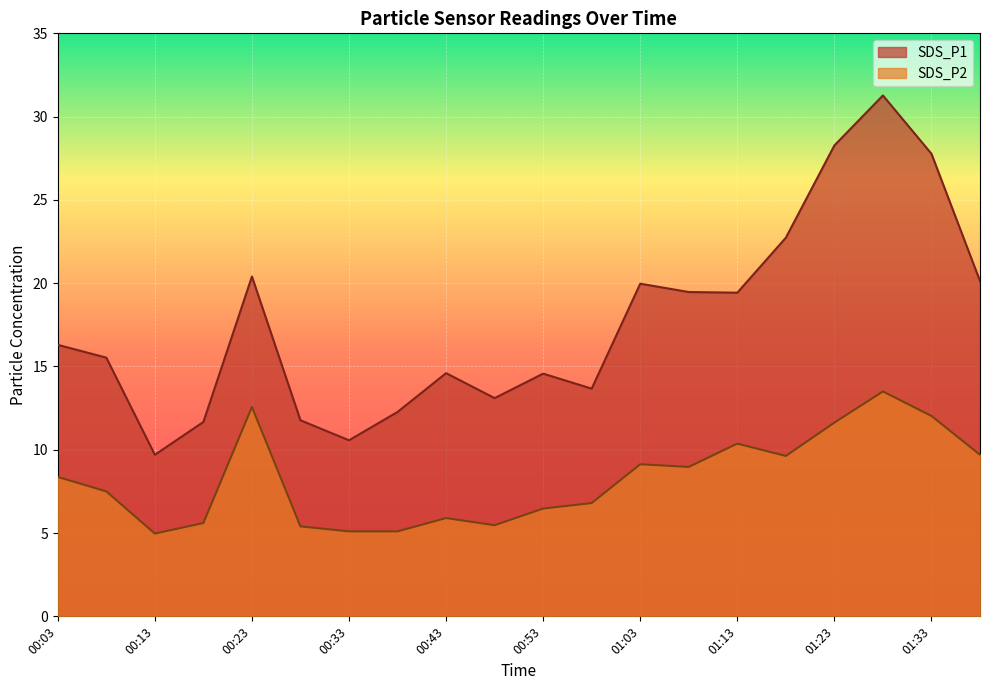

Which category has the lowest value across all series?

00:13